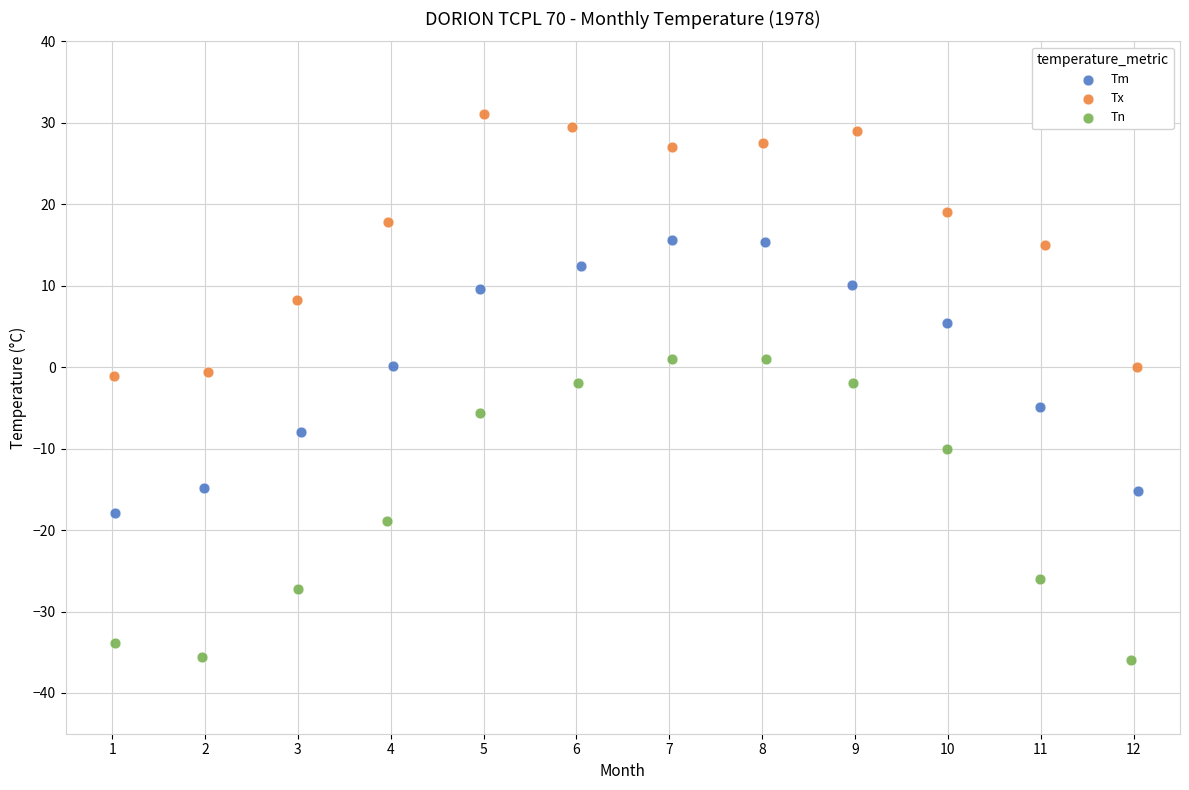

Which series has the widest spread of Y values?

Tn